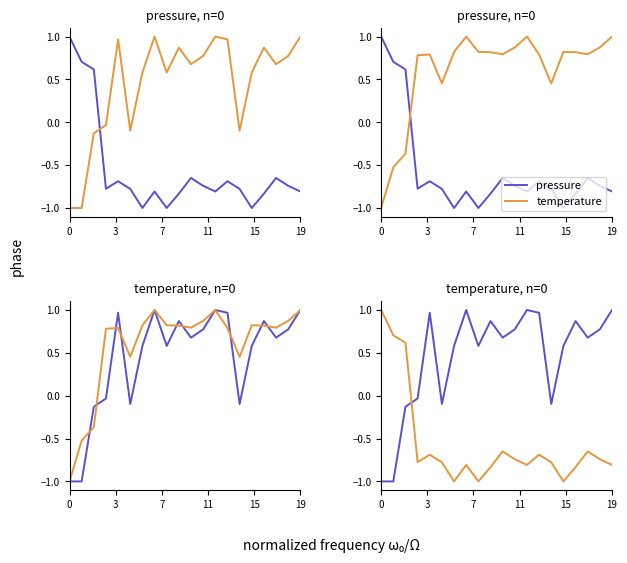

At which label does temperature reach its peak?

7